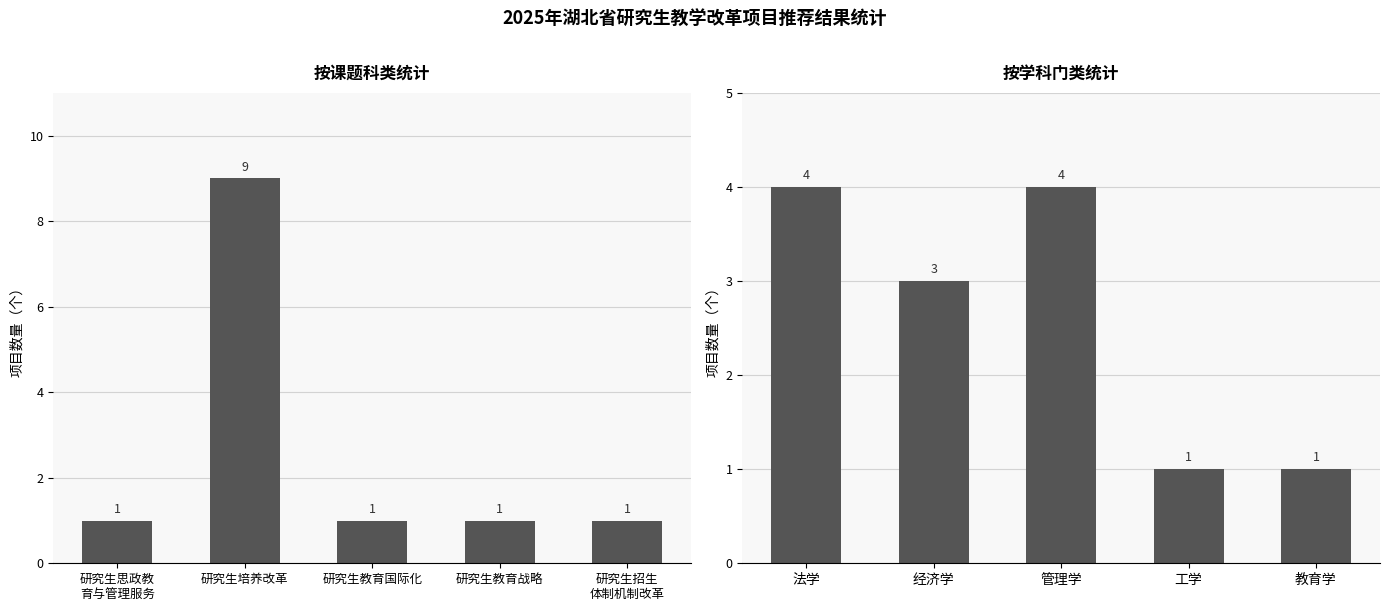

How many groups of bars are there?

5